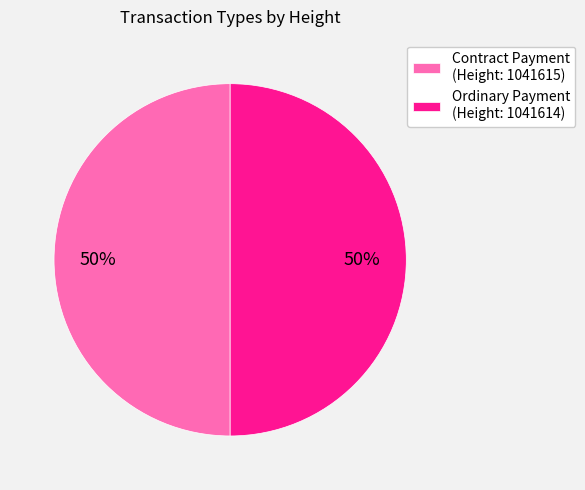

To the nearest percent, what is the combined percentage of Contract Payment (Height: 1041615) and Ordinary Payment (Height: 1041614)?

100%